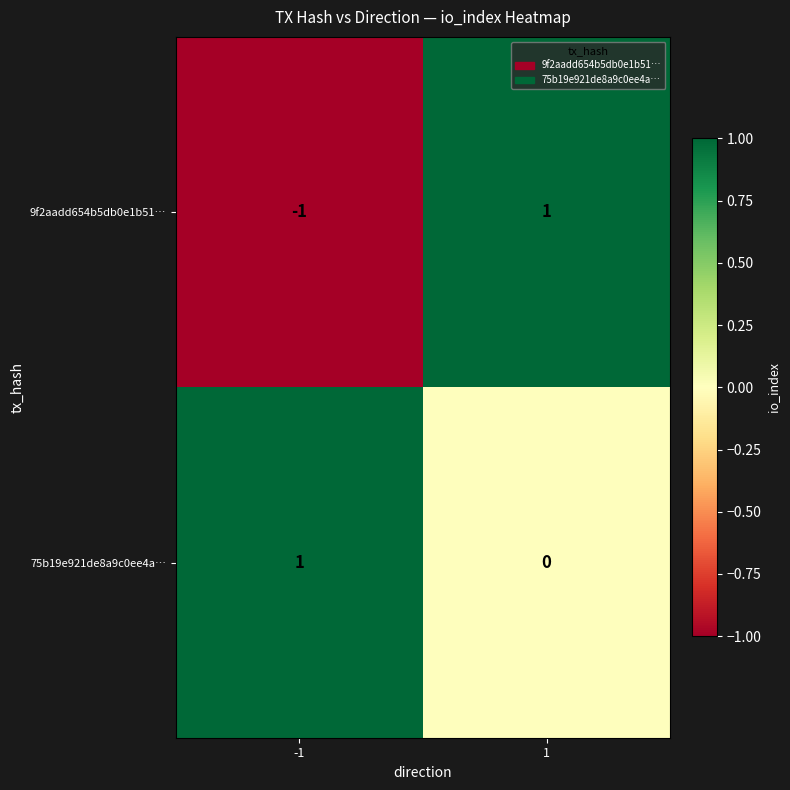

Which series has the largest total across all categories?

75b19e921de8a9c0ee4a…